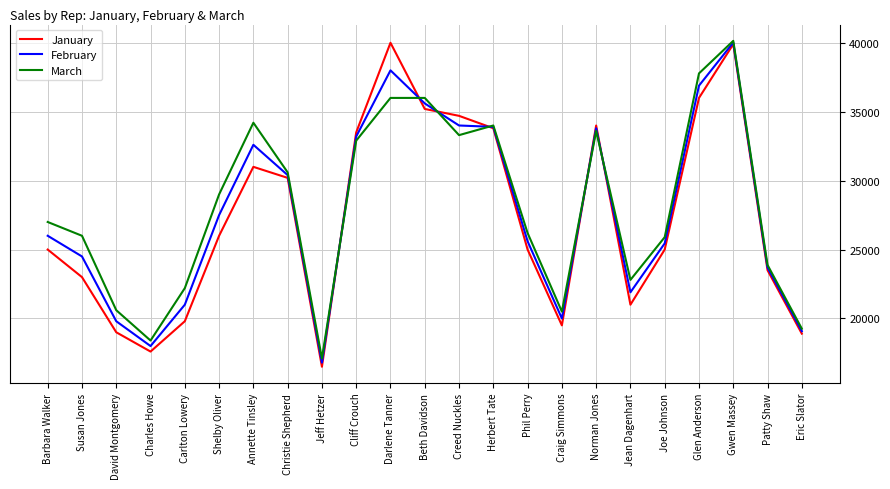

True or false: March has a value of 40826 at Jean Dagenhart.

False